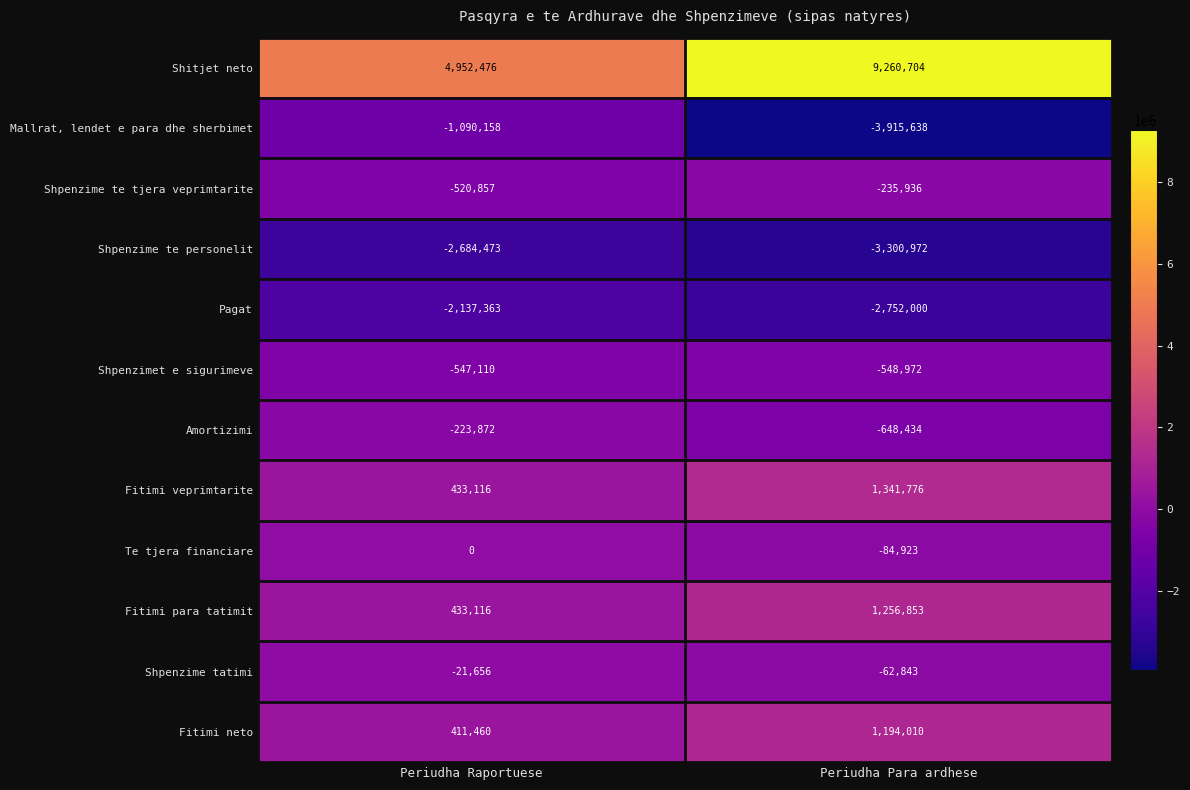

At which category is the sum across all series the highest?

Periudha Para ardhese